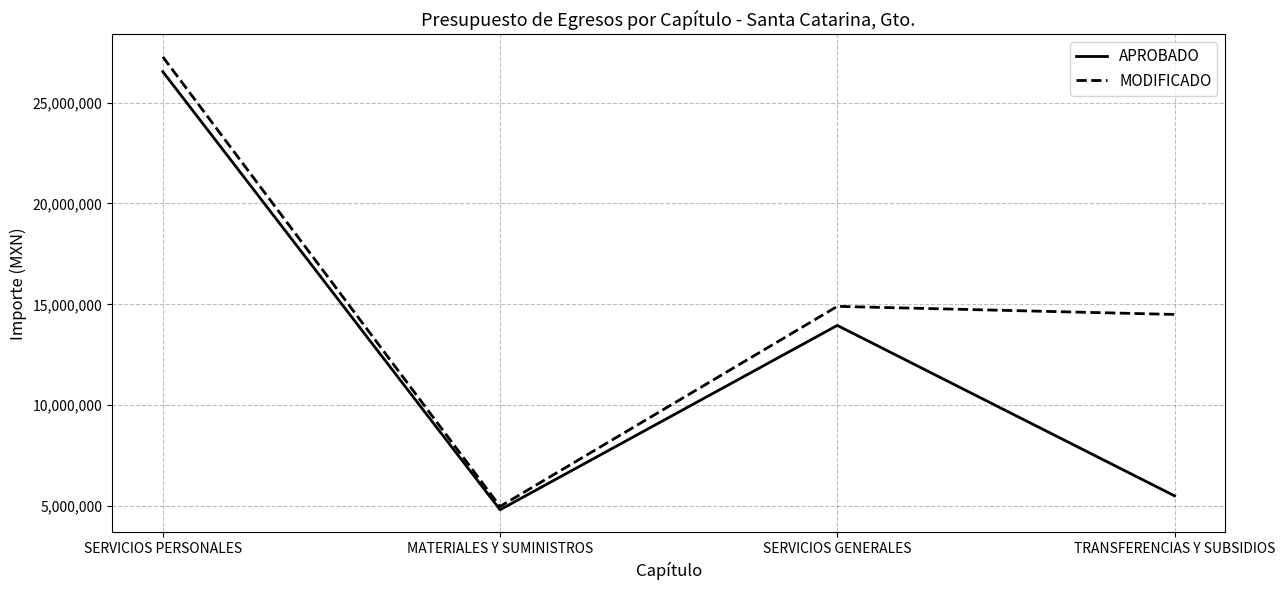

In APROBADO, how many points are higher than both neighbors (excluding endpoints)?

1